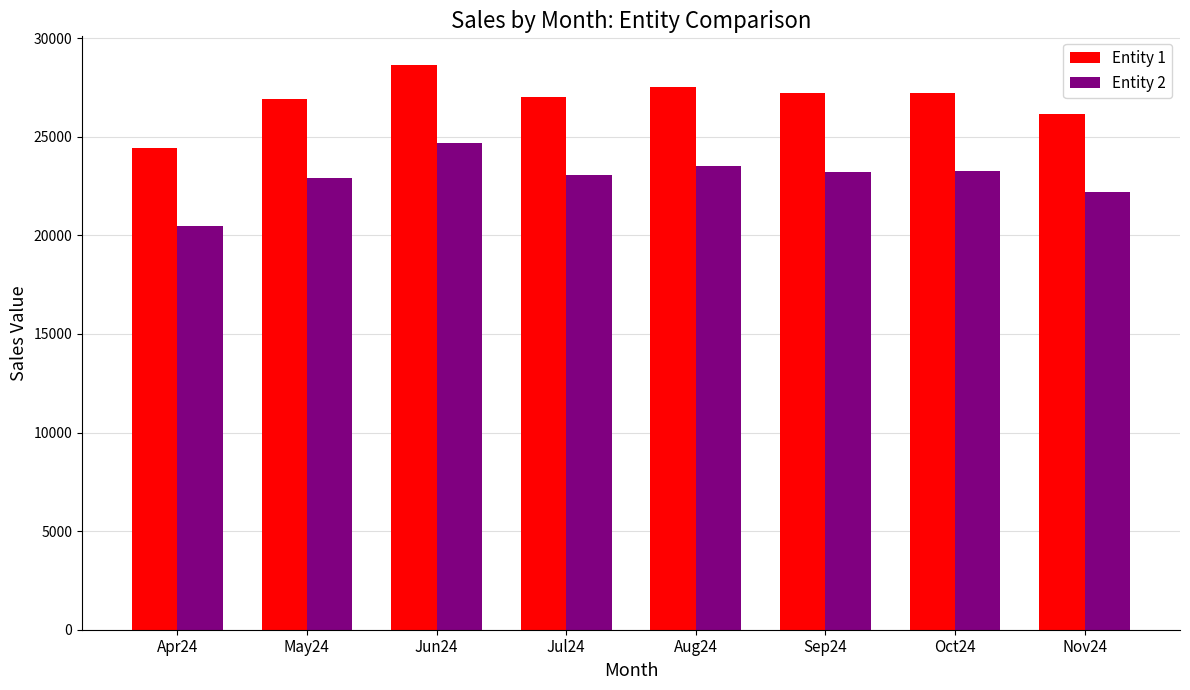

Is it true that Entity 1 equals 14452.4 at Aug24?

False